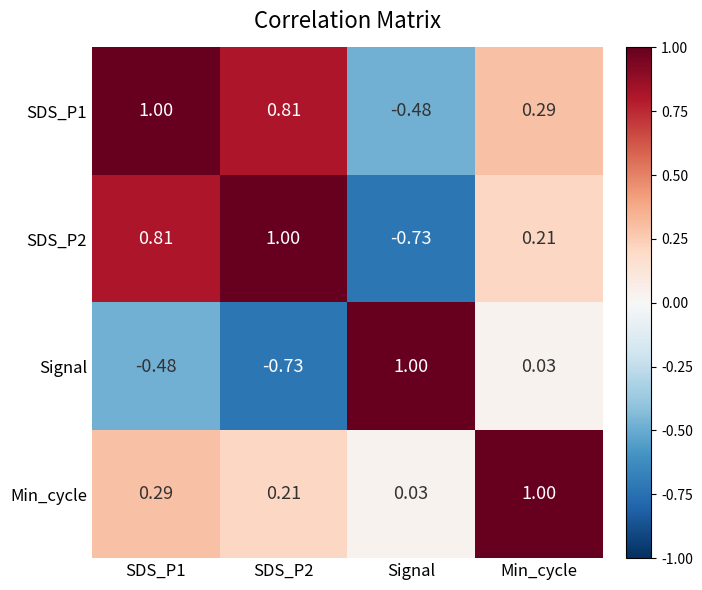

Is the value of Min_cycle at Min_cycle greater than the value of SDS_P1 at Signal?

Yes